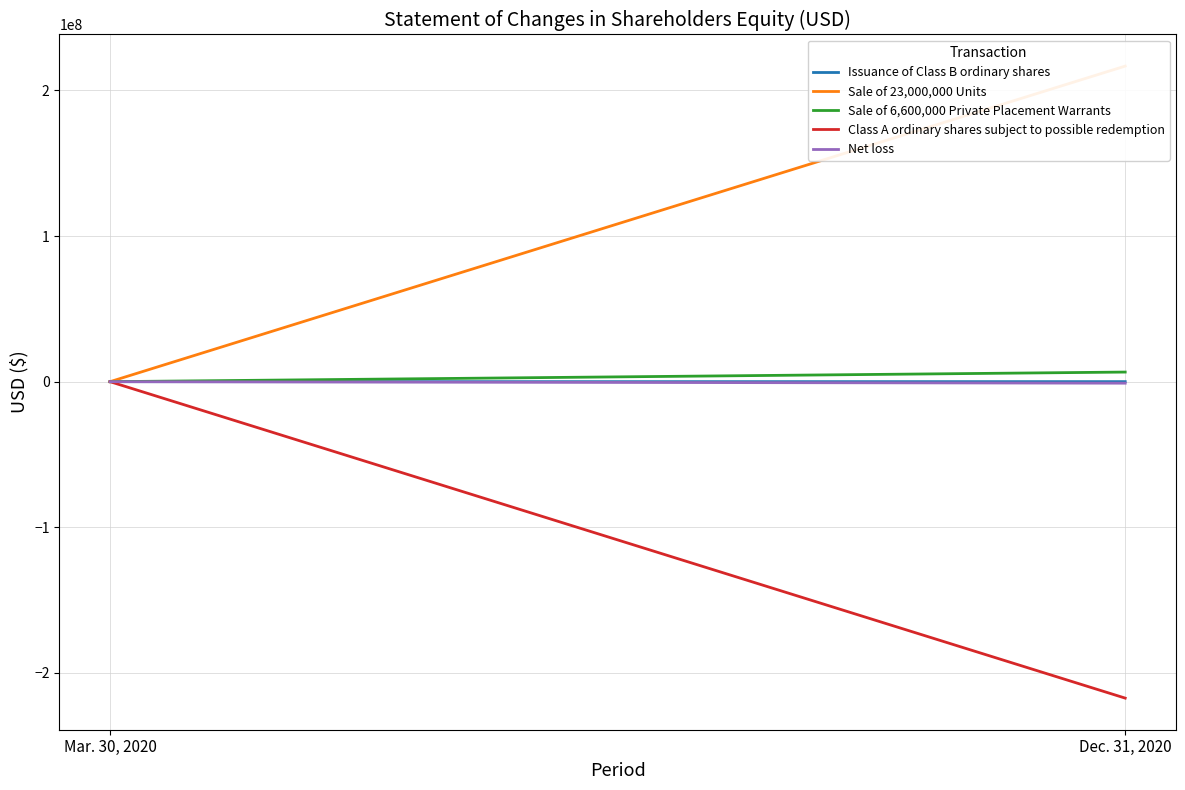

Reading left to right, list all the values displayed in this chart.

Issuance of Class B ordinary shares: 0	25000
Sale of 23,000,000 Units: 0	216726904
Sale of 6,600,000 Private Placement Warrants: 0	6600000
Class A ordinary shares subject to possible redemption: 0	-217317800
Net loss: 0	-1034098